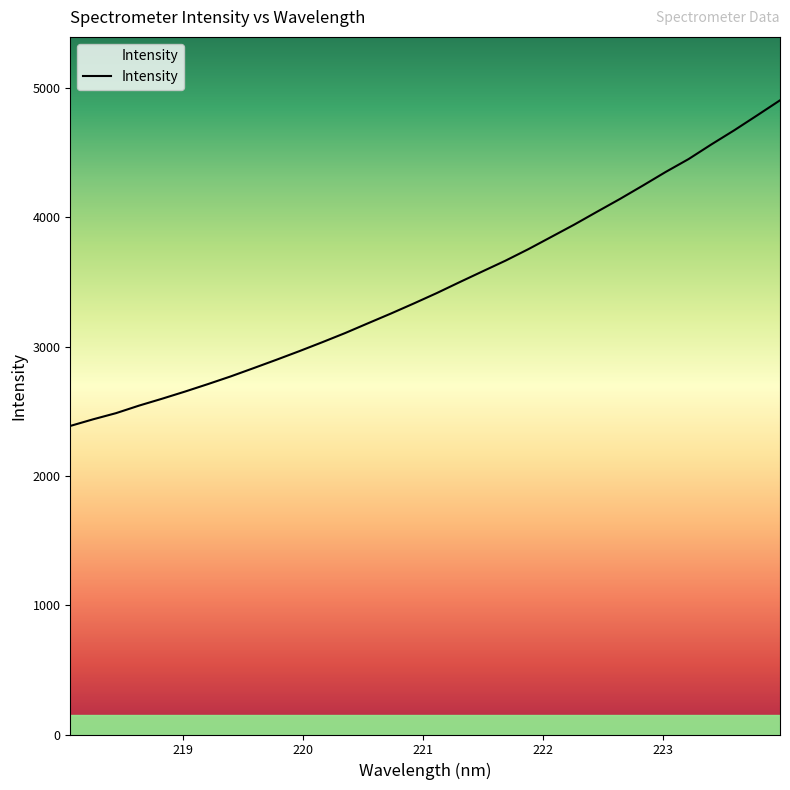

What is the minimum value shown in the chart?

2387.2